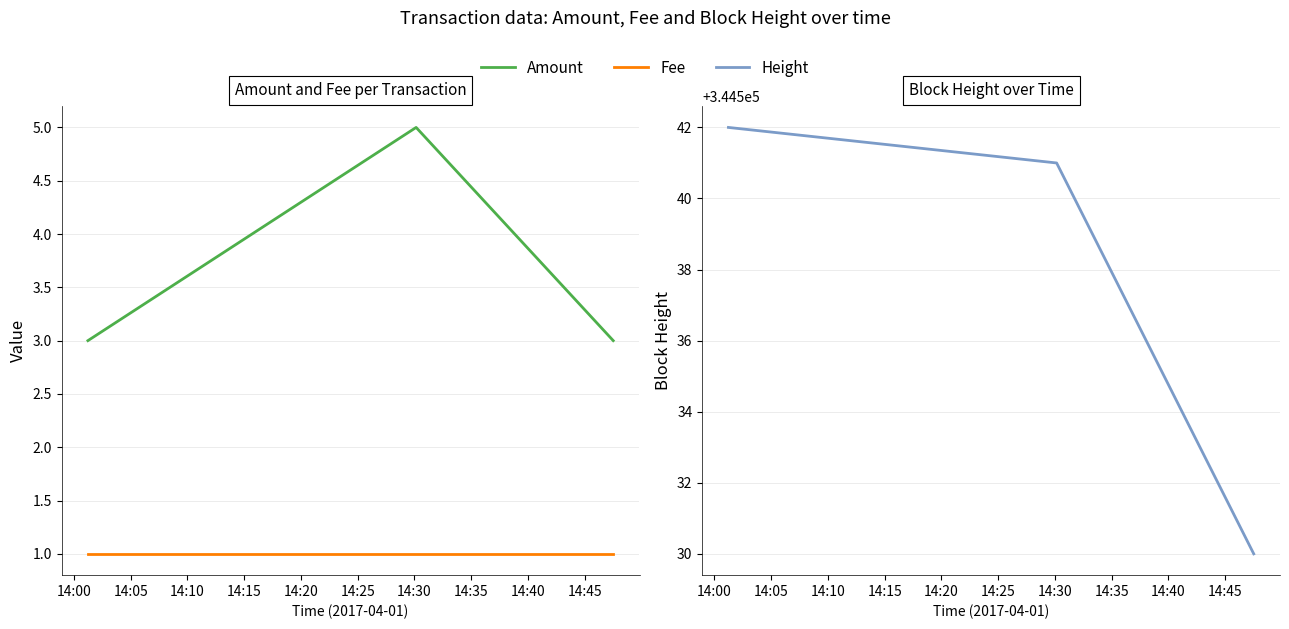

Which category has the highest value across all series?

14:00